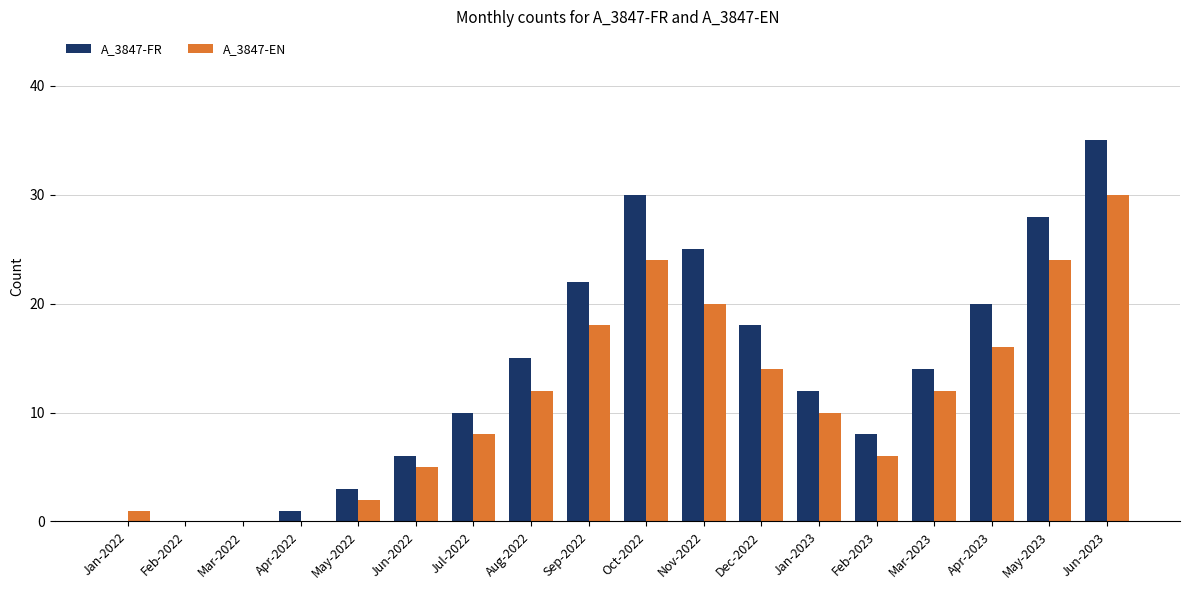

What is the highest value of the A_3847-EN series?

30